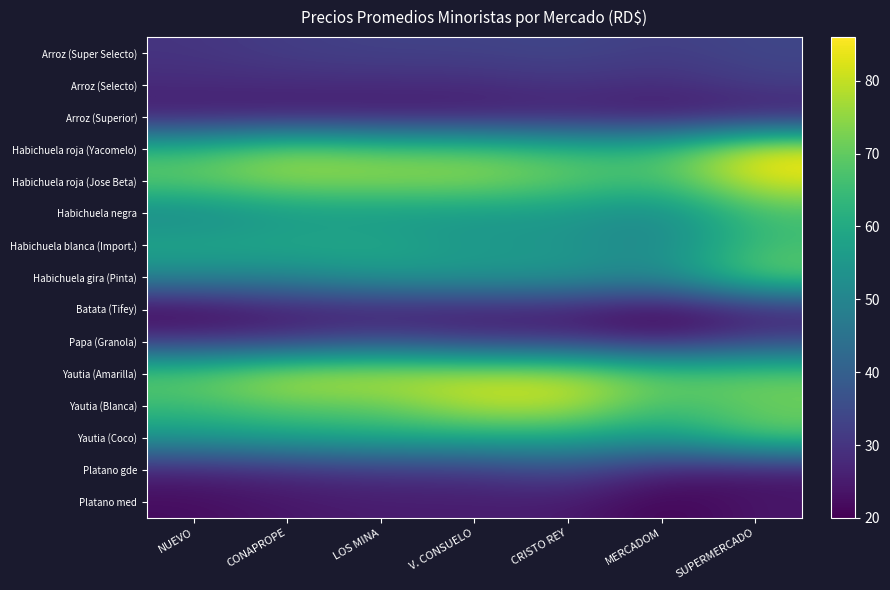

Reading left to right, extract all data points from this chart.

Arroz (Super Selecto): NUEVO=30	CONAPROPE=32	LOS MINA=33	V. CONSUELO=33	CRISTO REY=34	MERCADOM=32	SUPERMERCADO=34
Arroz (Selecto): NUEVO=28	CONAPROPE=28	LOS MINA=28	V. CONSUELO=28	CRISTO REY=30	MERCADOM=28	SUPERMERCADO=32
Arroz (Superior): NUEVO=25	CONAPROPE=25	LOS MINA=25	V. CONSUELO=25	CRISTO REY=26	MERCADOM=24	SUPERMERCADO=25
Habichuela roja (Yacomelo): NUEVO=65	CONAPROPE=75	LOS MINA=70	V. CONSUELO=70	CRISTO REY=65	MERCADOM=65	SUPERMERCADO=86
Habichuela roja (Jose Beta): NUEVO=70	CONAPROPE=75	LOS MINA=75	V. CONSUELO=75	CRISTO REY=70	MERCADOM=65	SUPERMERCADO=83
Habichuela negra: NUEVO=50	CONAPROPE=55	LOS MINA=55	V. CONSUELO=55	CRISTO REY=55	MERCADOM=50	SUPERMERCADO=66
Habichuela blanca (Import.): NUEVO=60	CONAPROPE=60	LOS MINA=60	V. CONSUELO=55	CRISTO REY=55	MERCADOM=50	SUPERMERCADO=66
Habichuela gira (Pinta): NUEVO=50	CONAPROPE=50	LOS MINA=55	V. CONSUELO=55	CRISTO REY=55	MERCADOM=50	SUPERMERCADO=71
Batata (Tifey): NUEVO=20	CONAPROPE=25	LOS MINA=25	V. CONSUELO=25	CRISTO REY=25	MERCADOM=20	SUPERMERCADO=26
Papa (Granola): NUEVO=30	CONAPROPE=30	LOS MINA=35	V. CONSUELO=30	CRISTO REY=30	MERCADOM=25	SUPERMERCADO=33
Yautia (Amarilla): NUEVO=70	CONAPROPE=80	LOS MINA=80	V. CONSUELO=80	CRISTO REY=80	MERCADOM=70	SUPERMERCADO=71
Yautia (Blanca): NUEVO=65	CONAPROPE=70	LOS MINA=70	V. CONSUELO=80	CRISTO REY=80	MERCADOM=65	SUPERMERCADO=71
Yautia (Coco): NUEVO=55	CONAPROPE=58	LOS MINA=60	V. CONSUELO=60	CRISTO REY=60	MERCADOM=55	SUPERMERCADO=69
Platano gde: NUEVO=26	CONAPROPE=28	LOS MINA=30	V. CONSUELO=30	CRISTO REY=35	MERCADOM=25	SUPERMERCADO=24
Platano med: NUEVO=22	CONAPROPE=24	LOS MINA=25	V. CONSUELO=25	CRISTO REY=25	MERCADOM=20	SUPERMERCADO=24